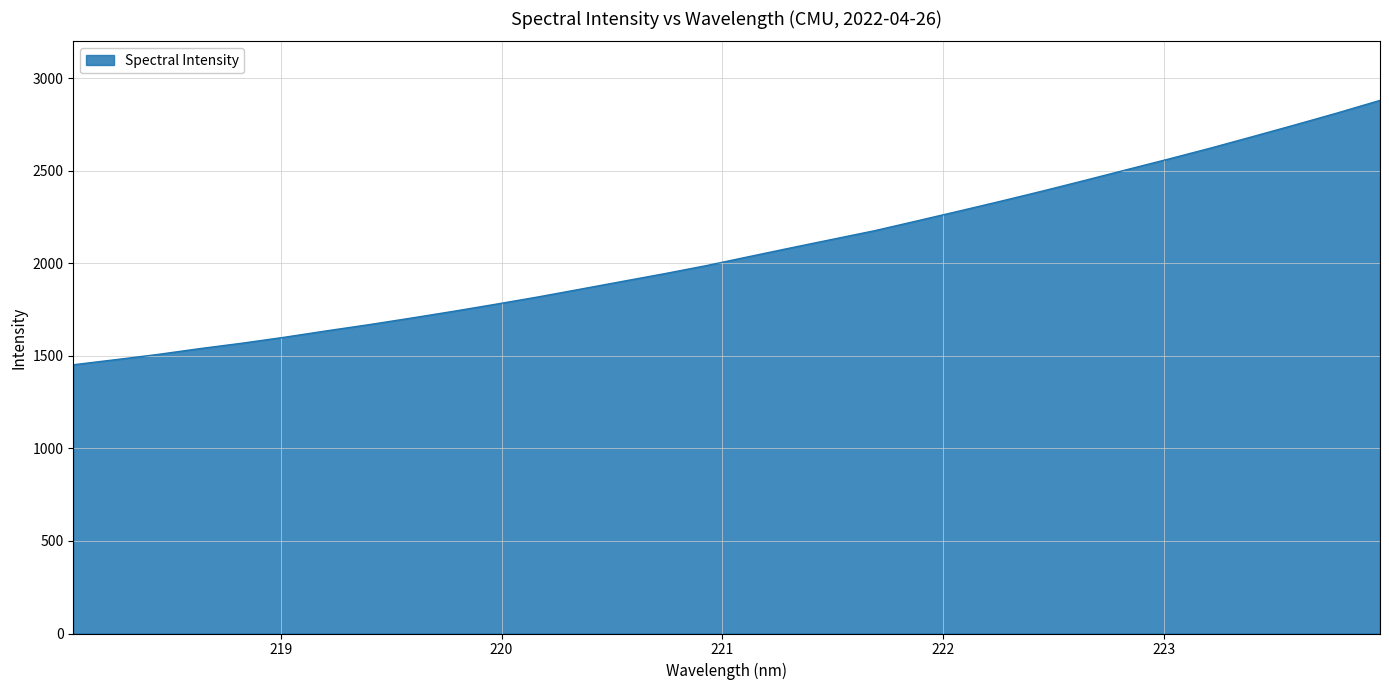

Does the chart have visible grid lines?

Yes